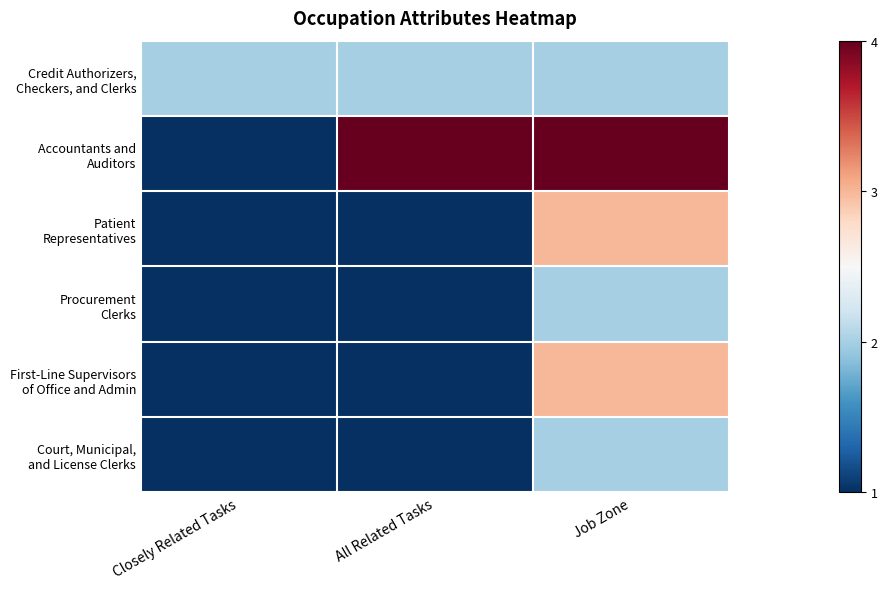

At how many categories does at least one series exceed 3?

2